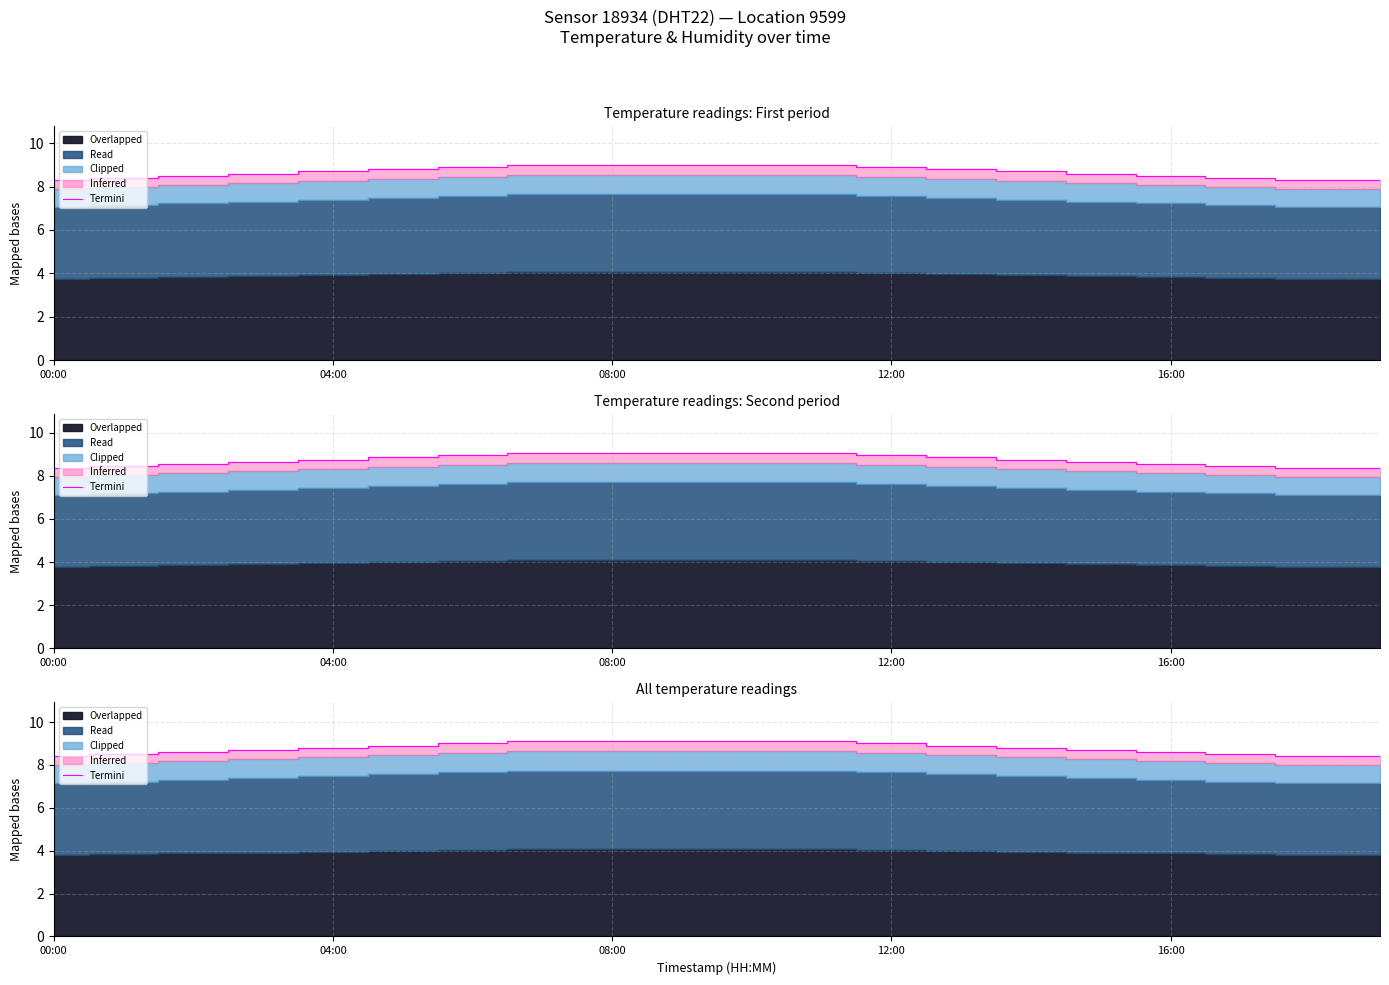

What is the average value?

8.8